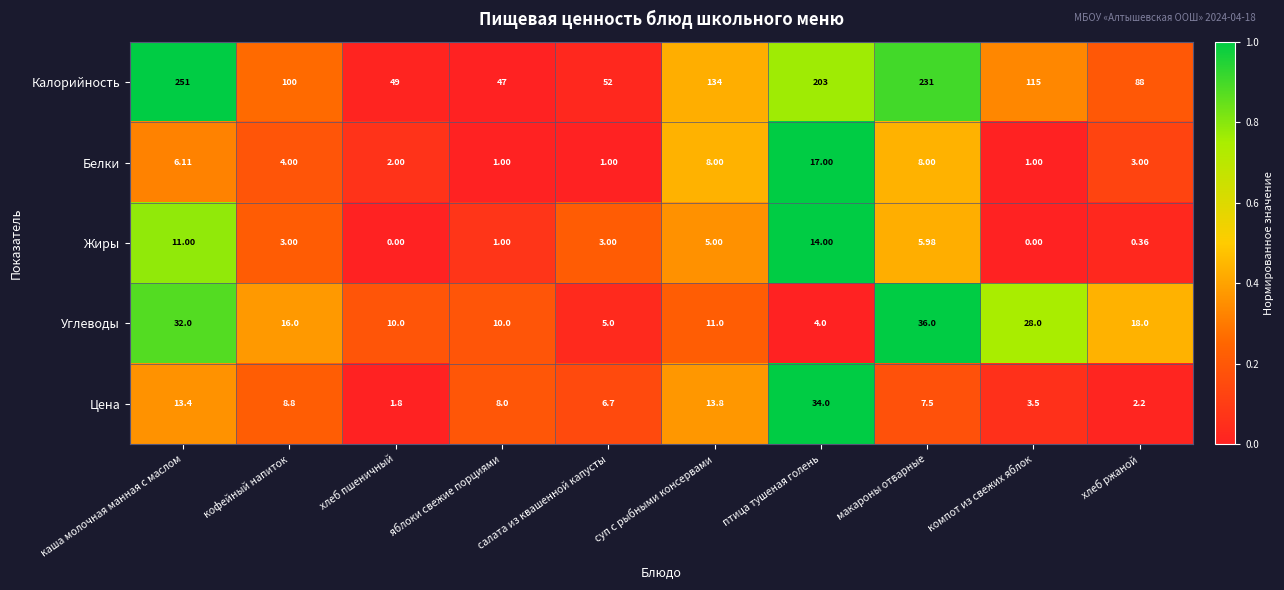

Which series changed the most between кофейный напиток and компот из свежих яблок?

Калорийность